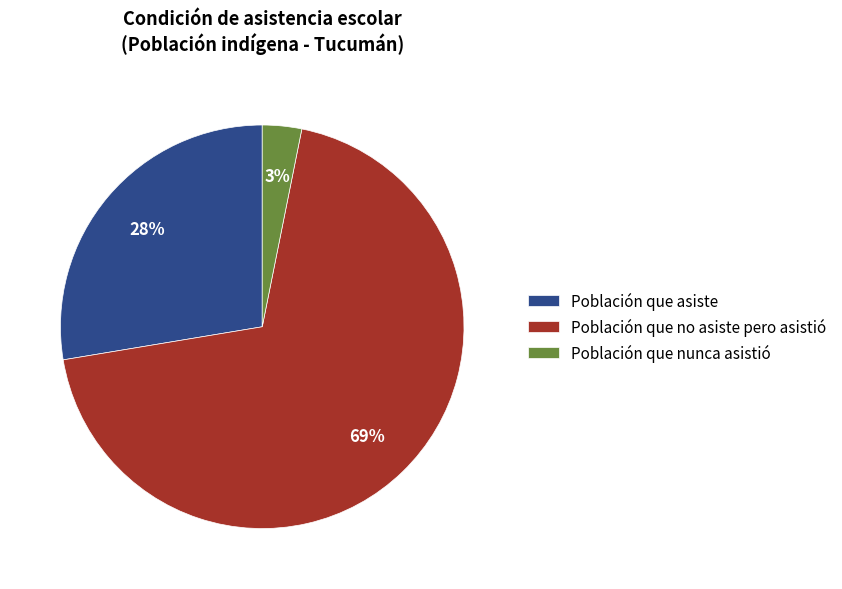

What percentage is the Población que no asiste pero asistió slice, to the nearest percent?

69%